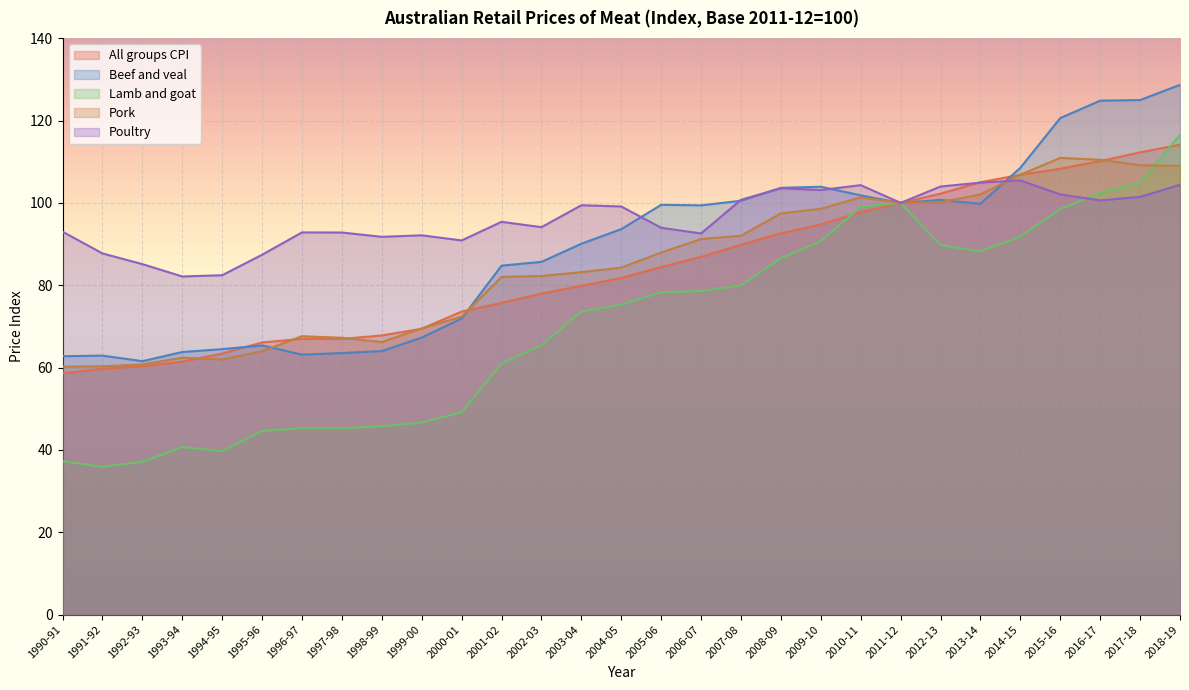

How many lines are shown in the chart?

5